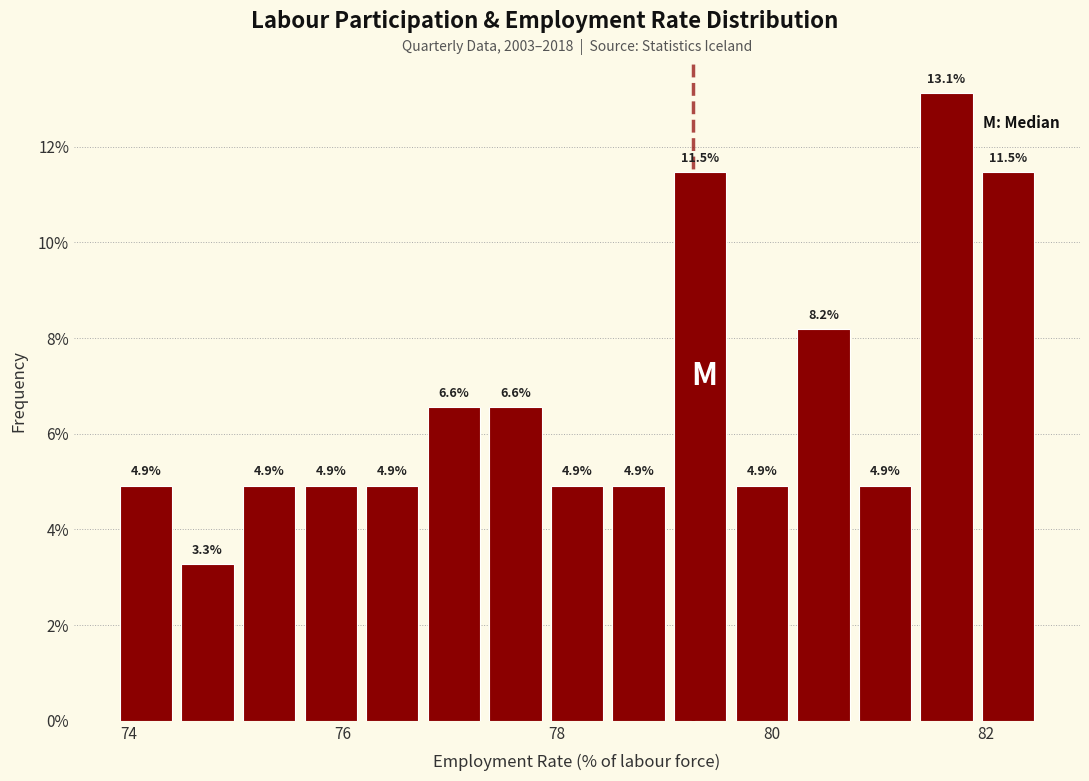

Around what value on the x-axis is the tallest bar? Give the approximate position of its centre, as read against the axis.

81.6